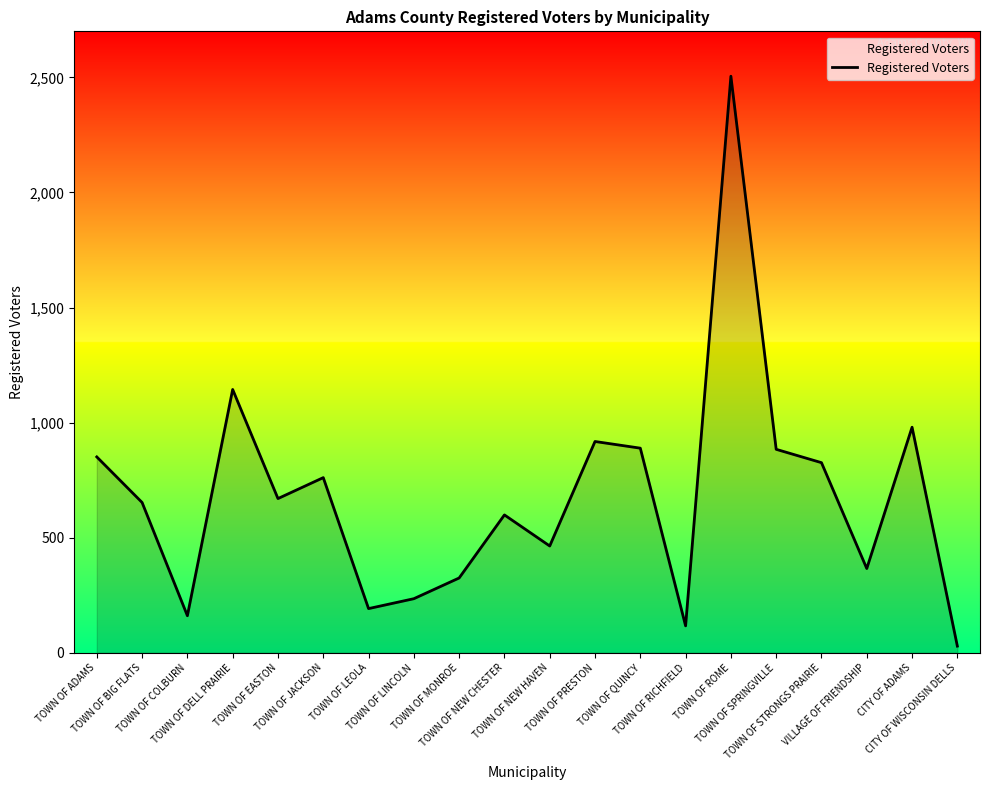

What is the difference between the maximum and minimum values?

2476